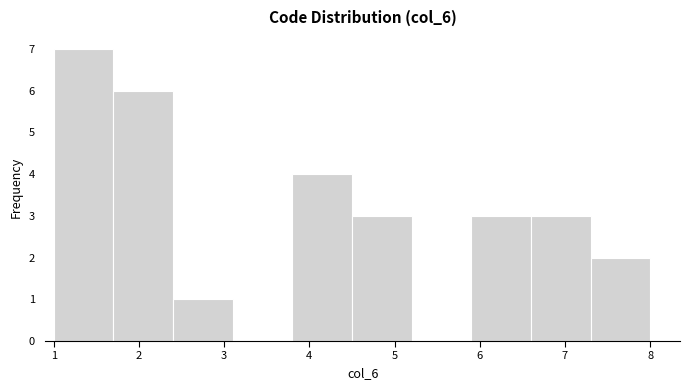

How tall is the bar that spans 2.4 to 3.1 on the x-axis? The values are not printed on the chart, so give them approximately, as read against the axis.

1